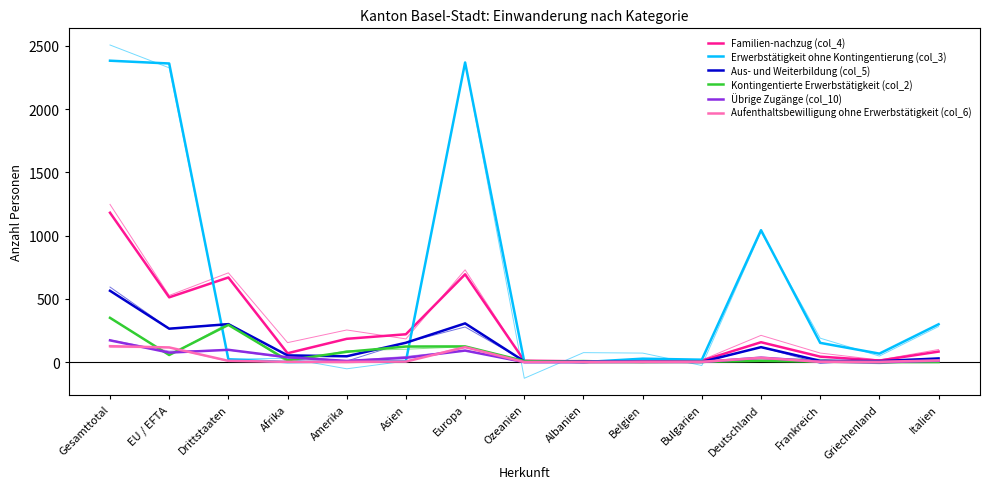

Reading left to right, what are all the values shown in this chart?

Familien-nachzug (col_4): 1181	512	669	70	184	220	694	11	6	2	11	157	43	12	83
Erwerbstätigkeit ohne Kontingentierung (col_3): 2383	2361	22	0	5	8	2369	1	0	27	19	1043	152	67	299
Aus- und Weiterbildung (col_5): 564	264	300	53	46	153	306	6	4	4	2	118	10	7	29
Kontingentierte Erwerbstätigkeit (col_2): 350	56	294	14	81	123	124	8	1	0	2	10	3	0	0
Übrige Zugänge (col_10): 172	75	97	38	9	34	91	0	1	1	1	35	4	0	10
Aufenthaltsbewilligung ohne Erwerbstätigkeit (col_6): 126	116	10	2	2	4	118	0	0	2	2	34	2	2	13